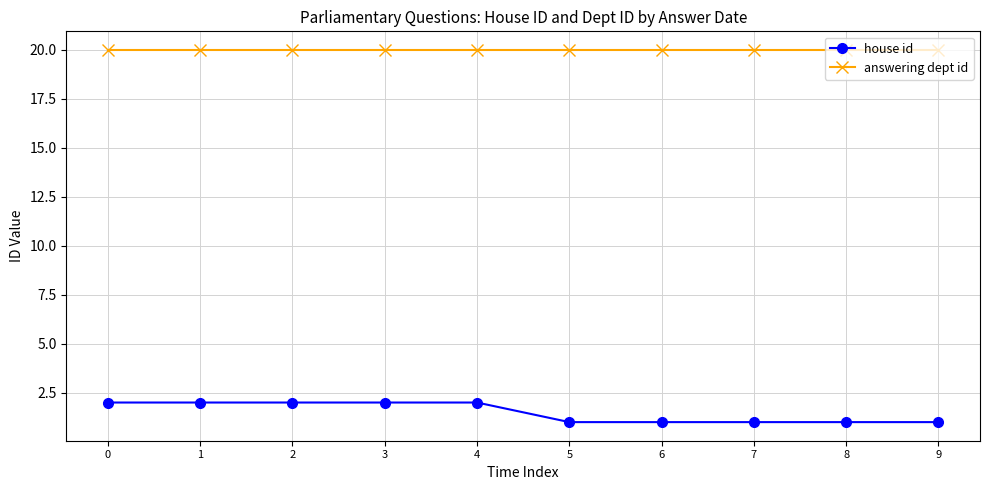

True or false: house id and answering dept id cross at least once.

False